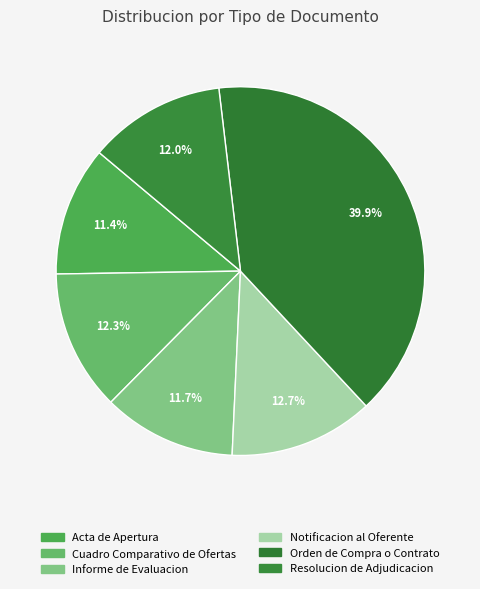

Does Informe de Evaluacion account for over 50% of the chart?

No